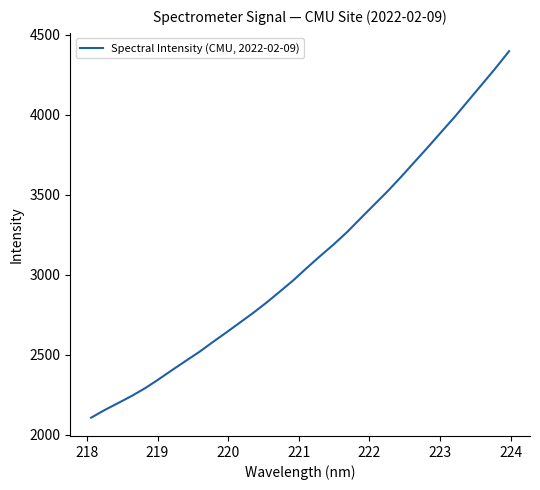

What is the greatest value displayed?

4397.9